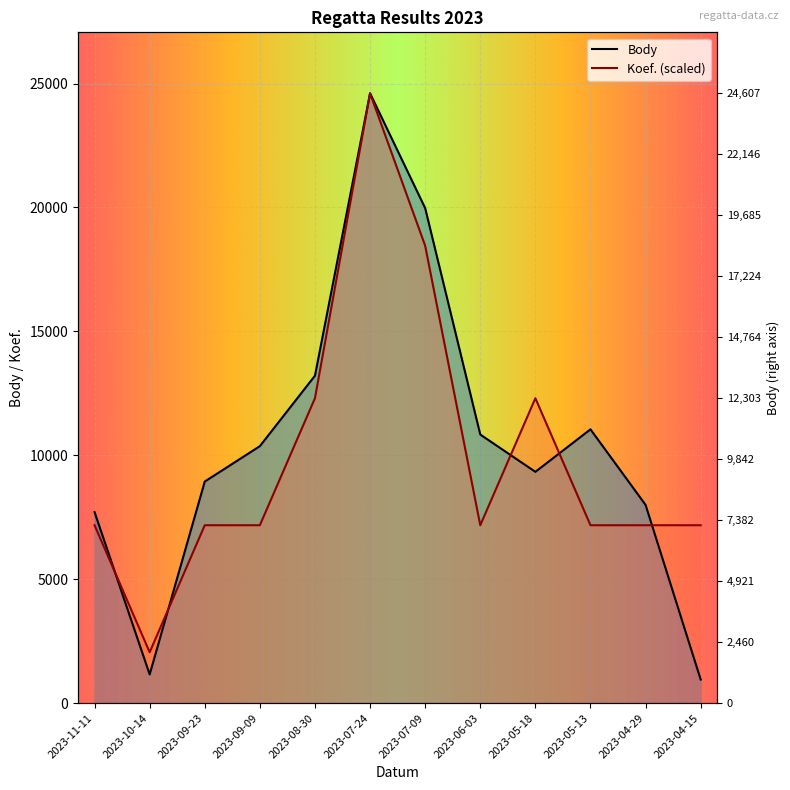

What is the maximum value for Body?

24607.0